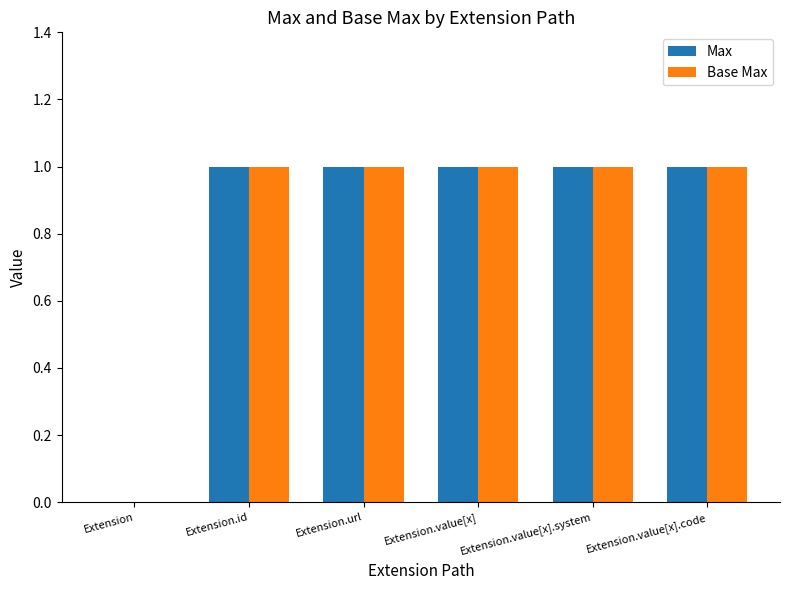

Where is Base Max nearest to the value 0?

Extension